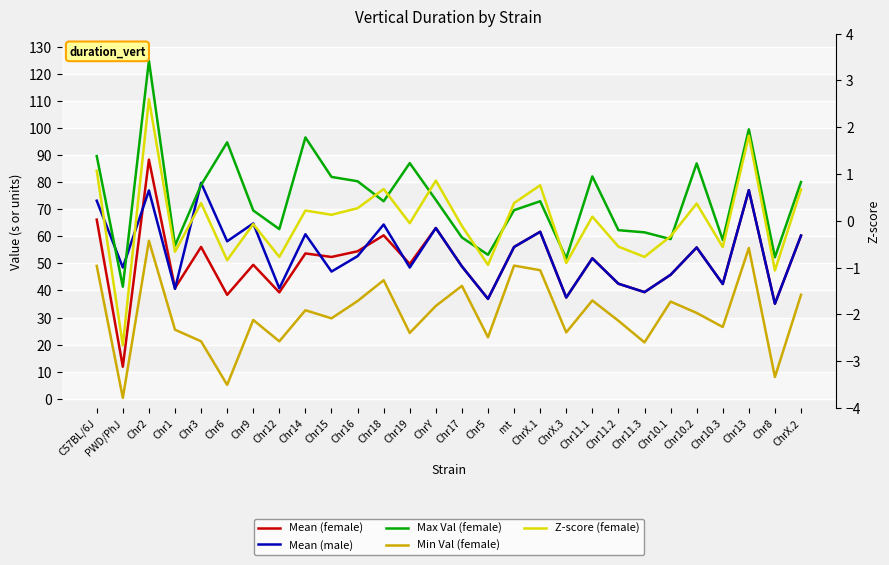

What is the average value of the Mean (female) series?

50.6